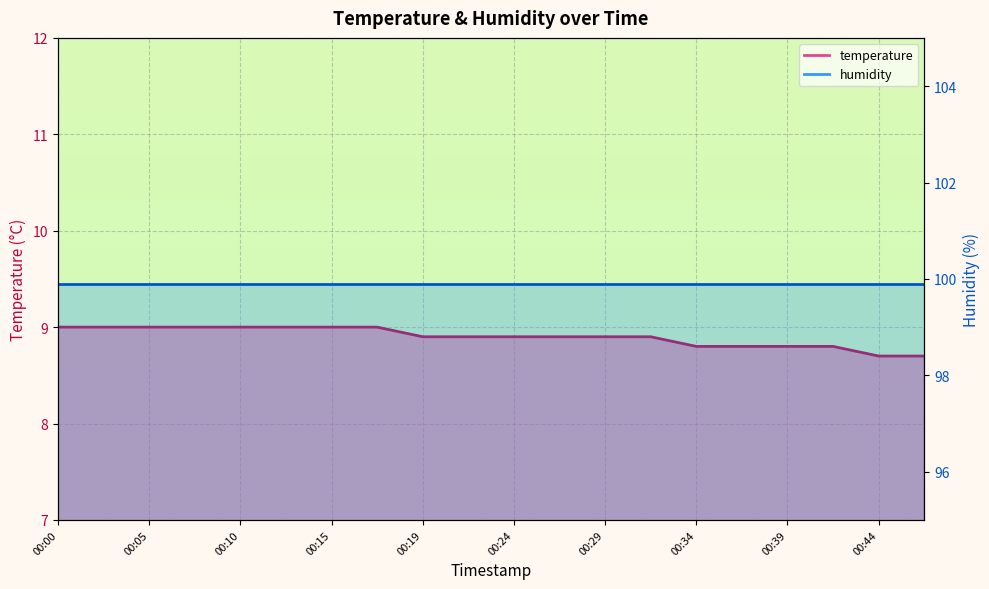

What is the sum of the values at 00:07 and 00:44?

17.7